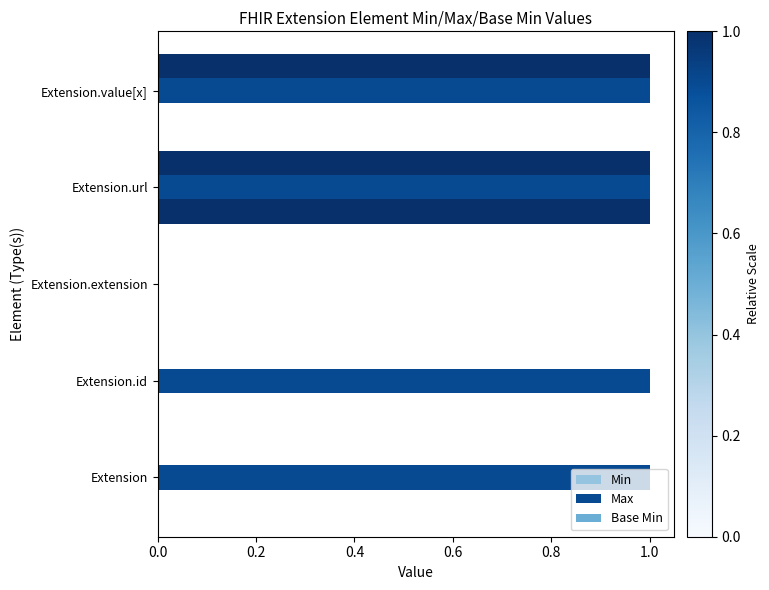

Which series has the largest total across all categories?

Max